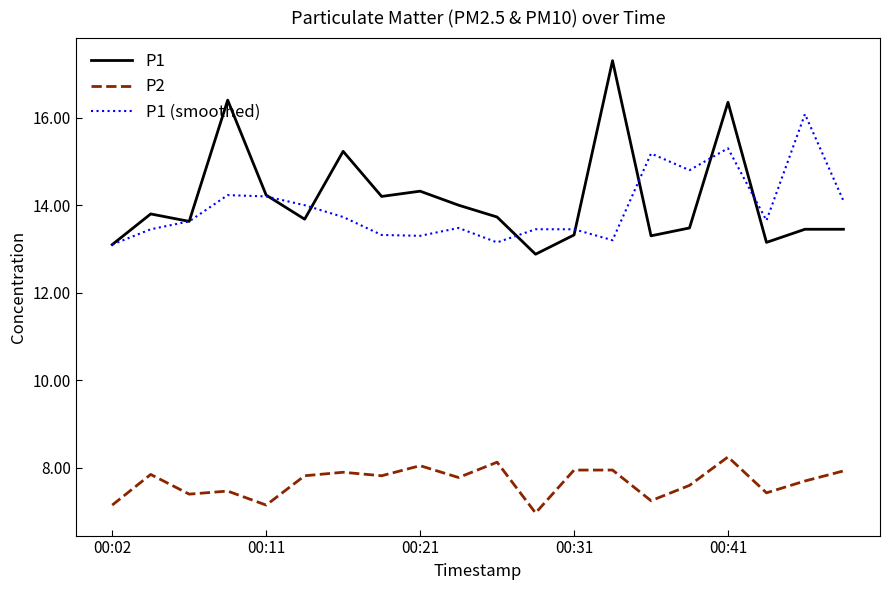

List the series in order of their peak value, highest first.

P1, P1 (smoothed), P2